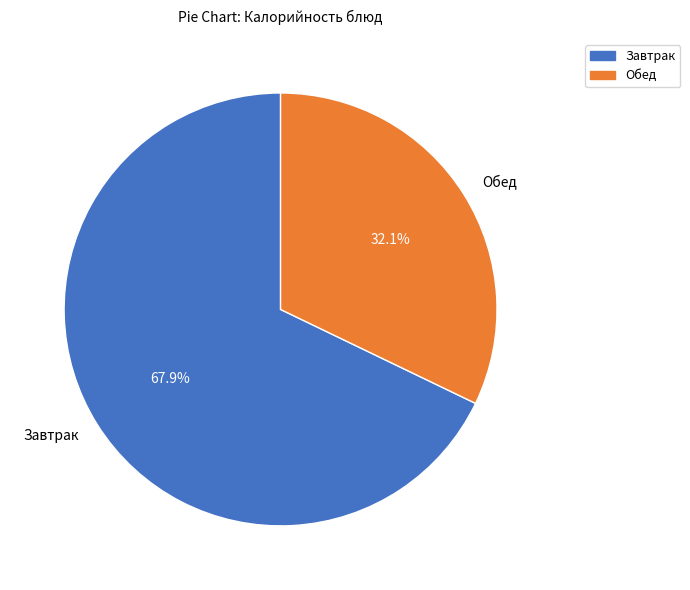

Combined, what portion of the pie is Завтрак and Обед?

100.0%